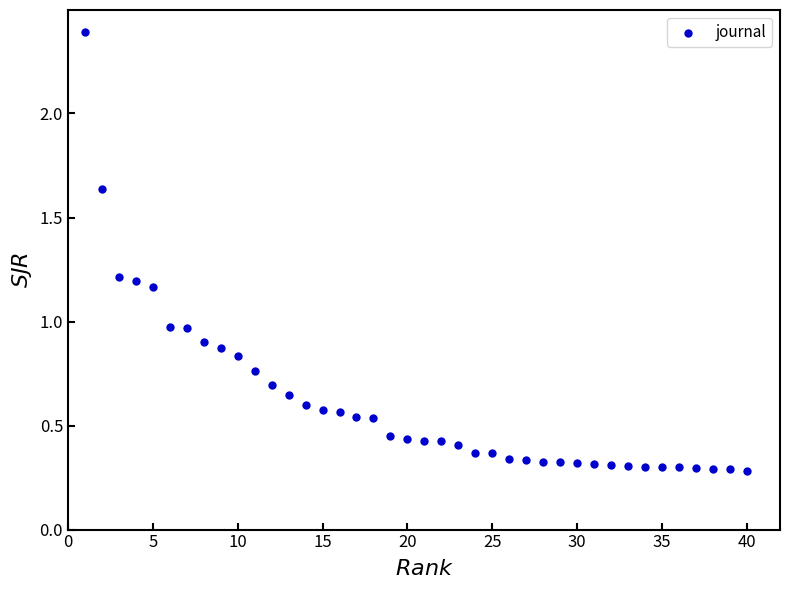

What is the range of X values (max minus min)?

39.0